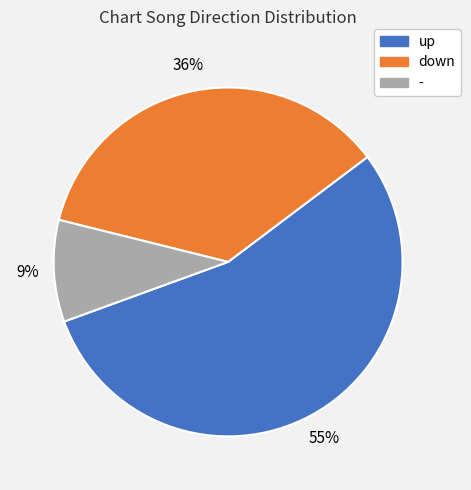

Is the sum of down and - greater than half?

No